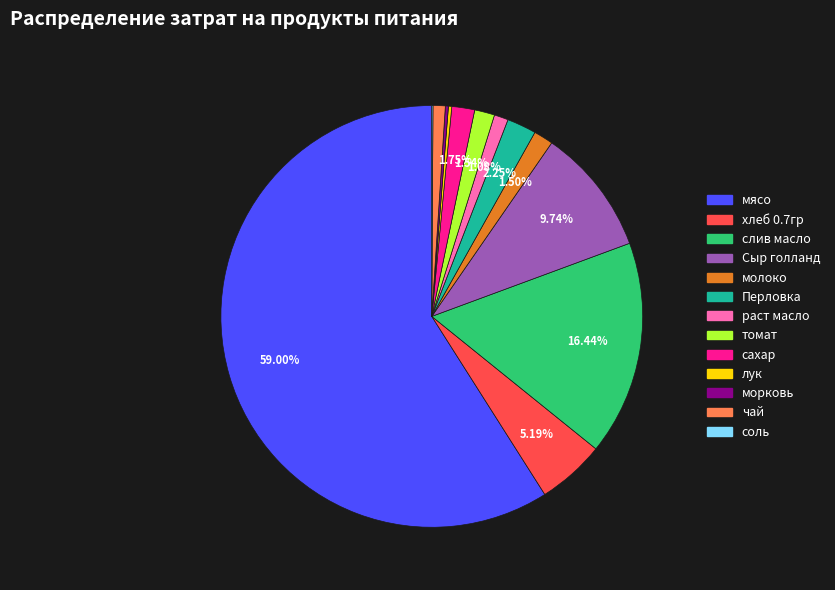

Which slice is the largest?

мясо